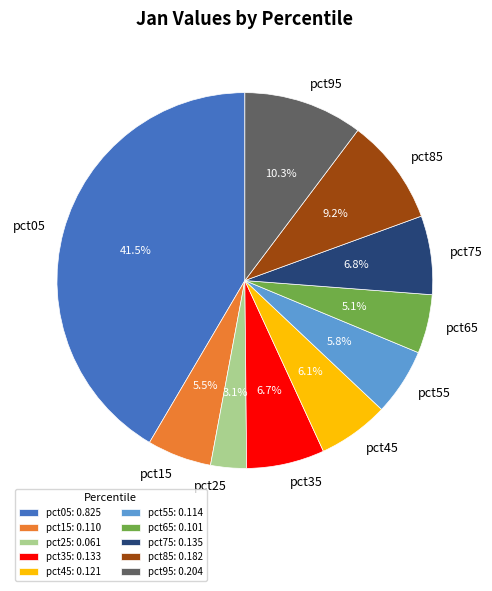

Is there any slice that represents more than half of the pie?

No